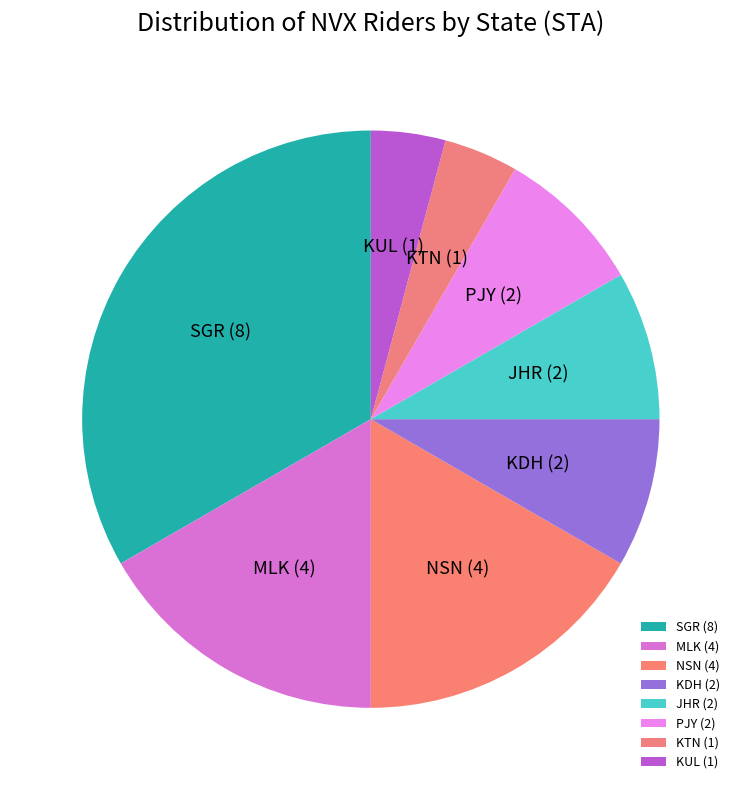

Is the sum of PJY and KUL greater than half?

No